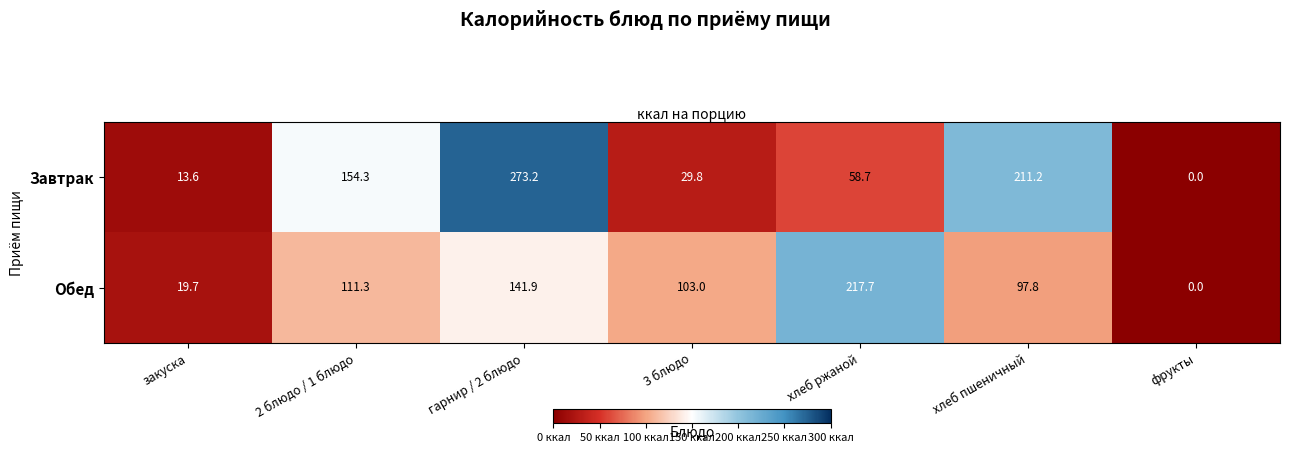

What is the average value of the Обед series?

98.8